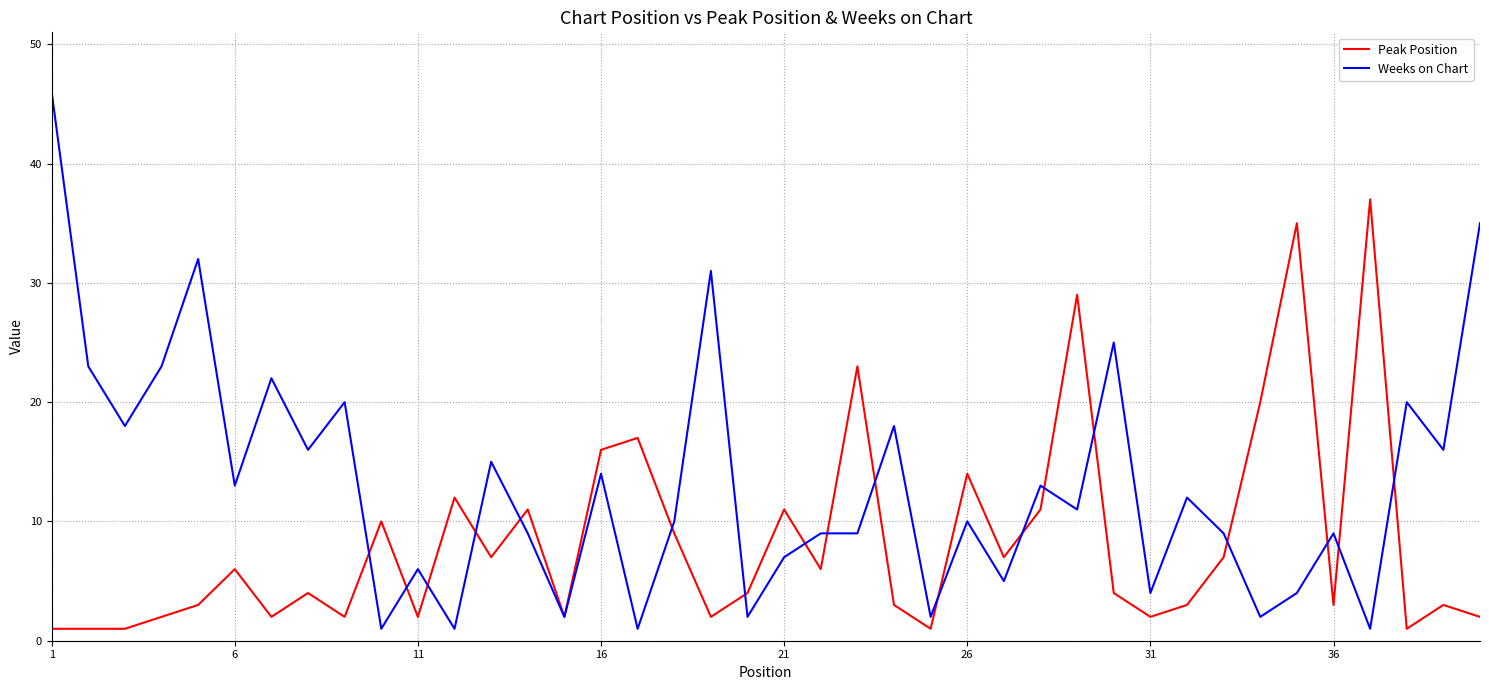

What is the lowest value of the Peak Position series?

1